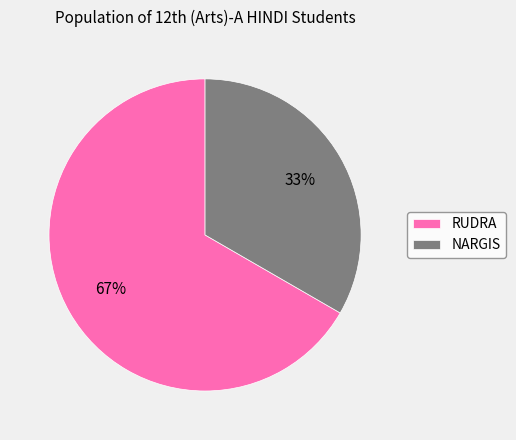

To the nearest percent, what is the combined percentage of RUDRA and NARGIS?

100%